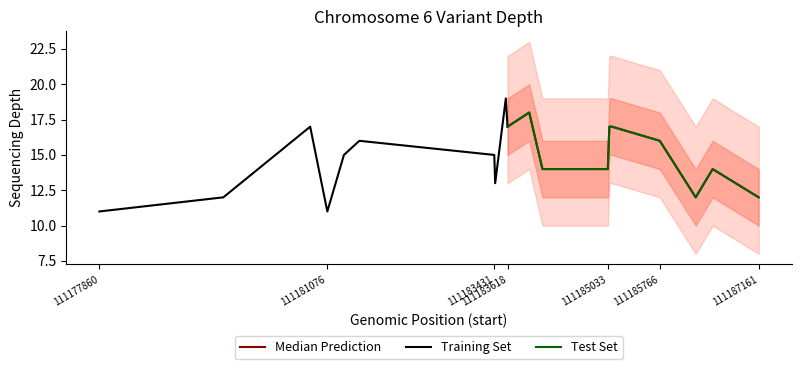

Does the chart display data point markers on the line(s)?

No